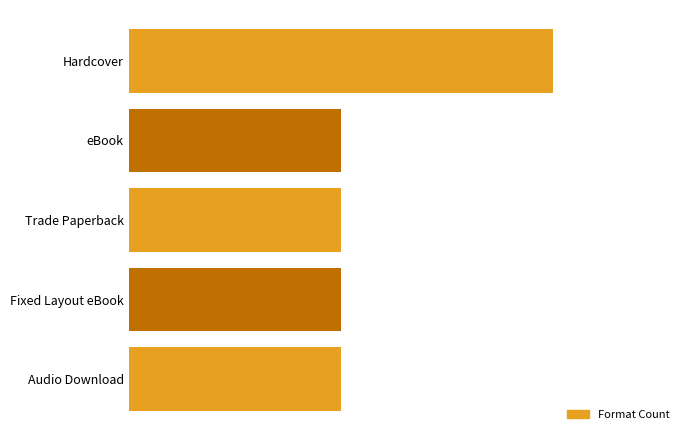

Does the chart contain any negative values?

No